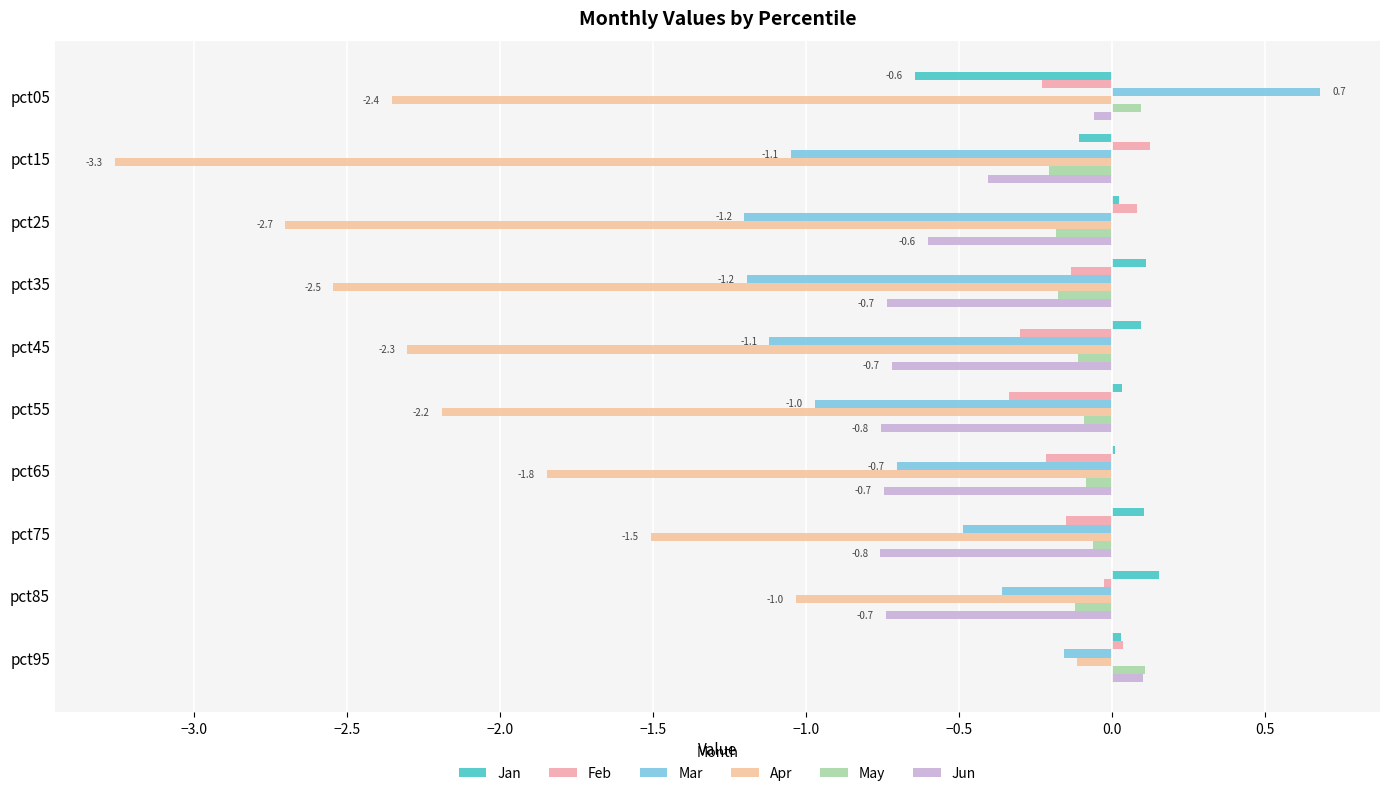

What is the lowest value of the Feb series?

-0.3